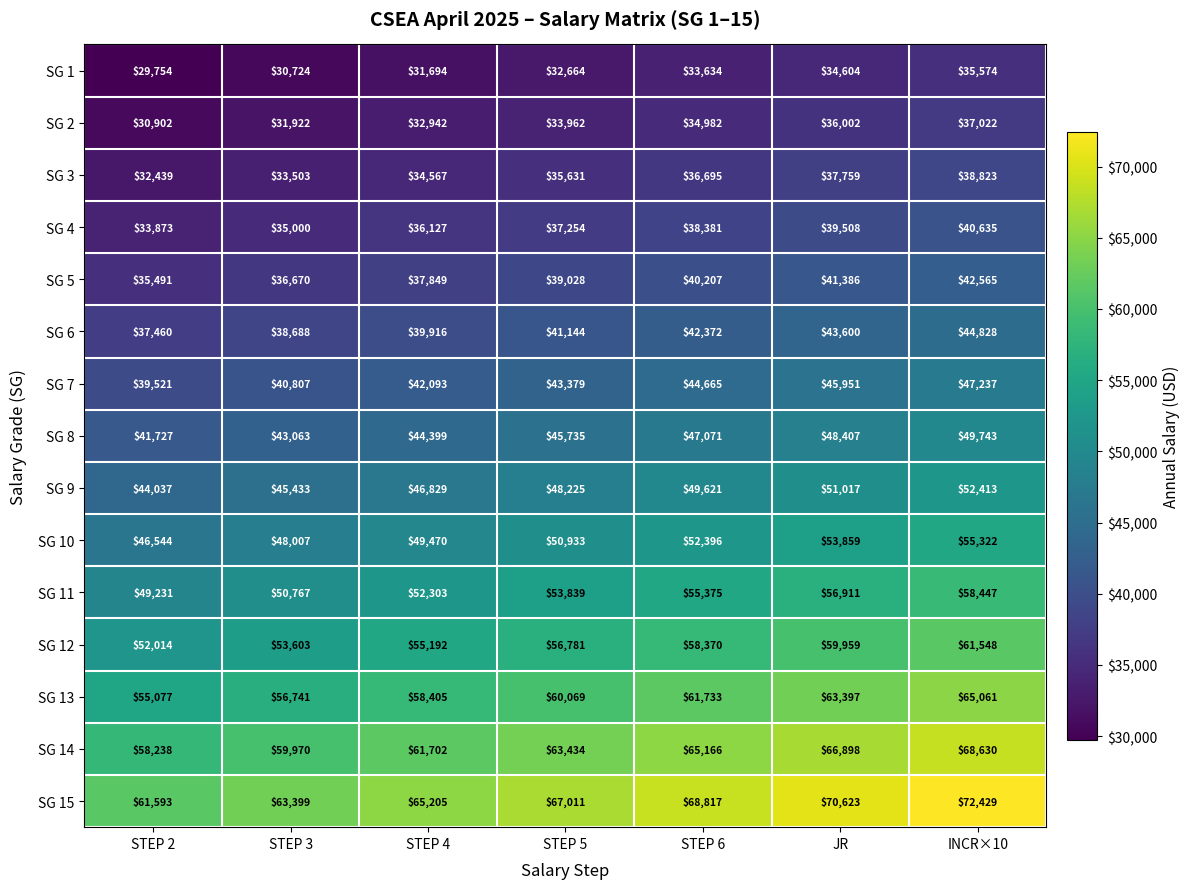

What is the difference between the highest and lowest values at STEP 4?

33511